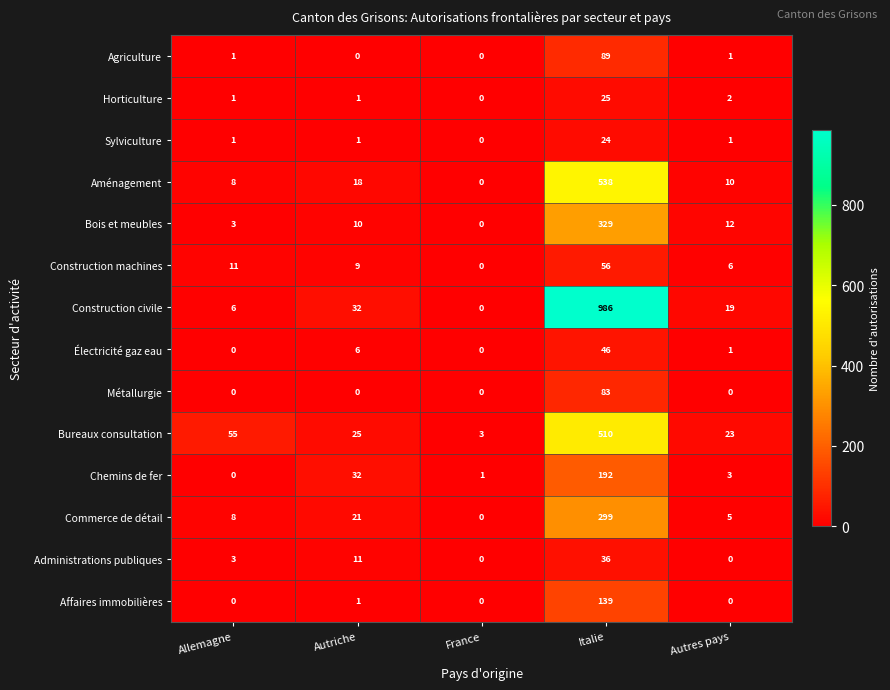

What is the total value across all series at Autriche?

167